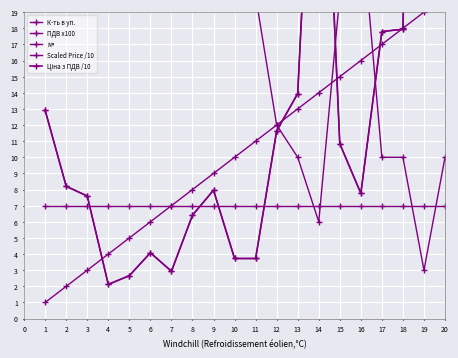

At which category is the sum across all series the highest?

19